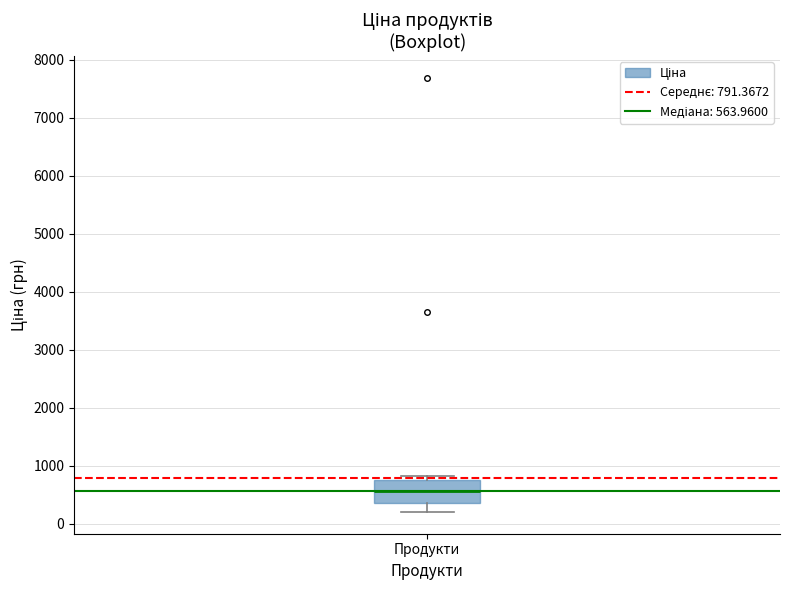

Read this box plot against the y-axis: the position of the median line, the range covered by the box, and the ends of both whiskers. The values are not printed on the chart, so give them approximately, as read against the axis.

median 600, box 400 to 700, whiskers 200 to 800